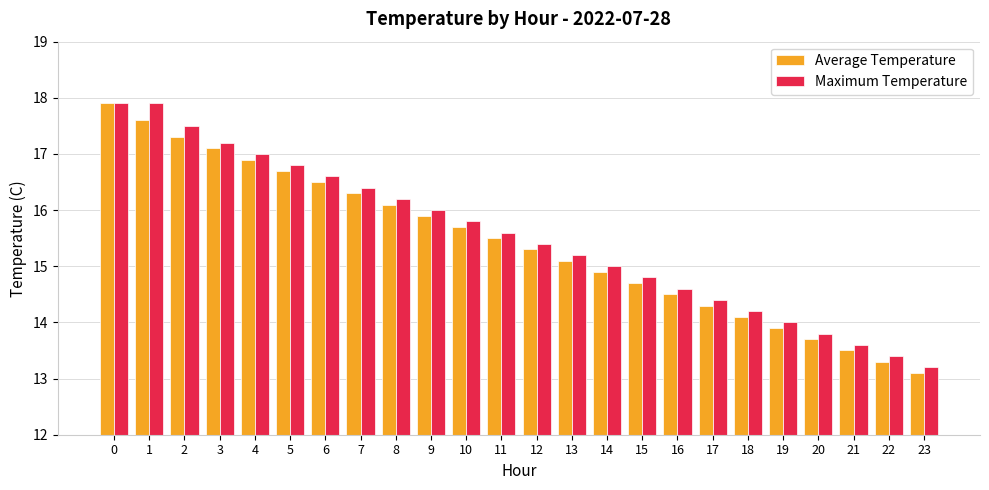

What is the maximum value for Average Temperature?

17.9